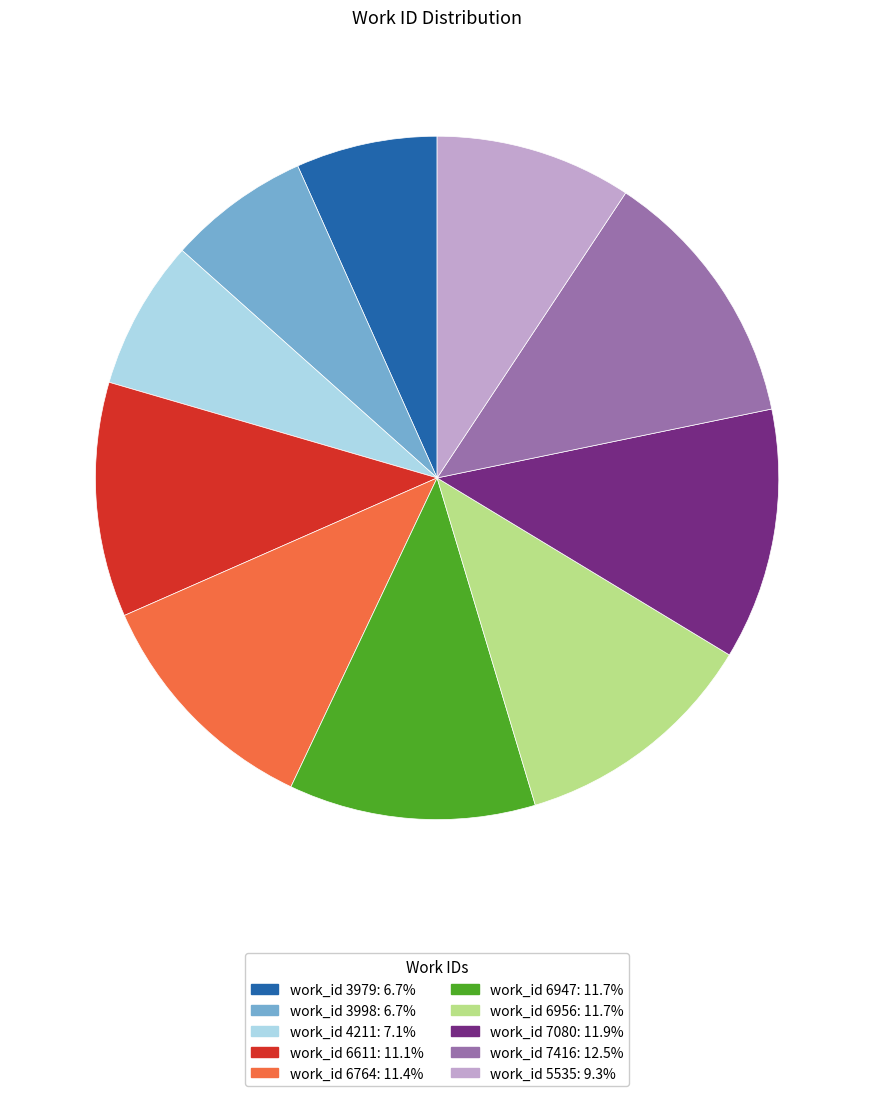

Does any single category account for the majority?

No